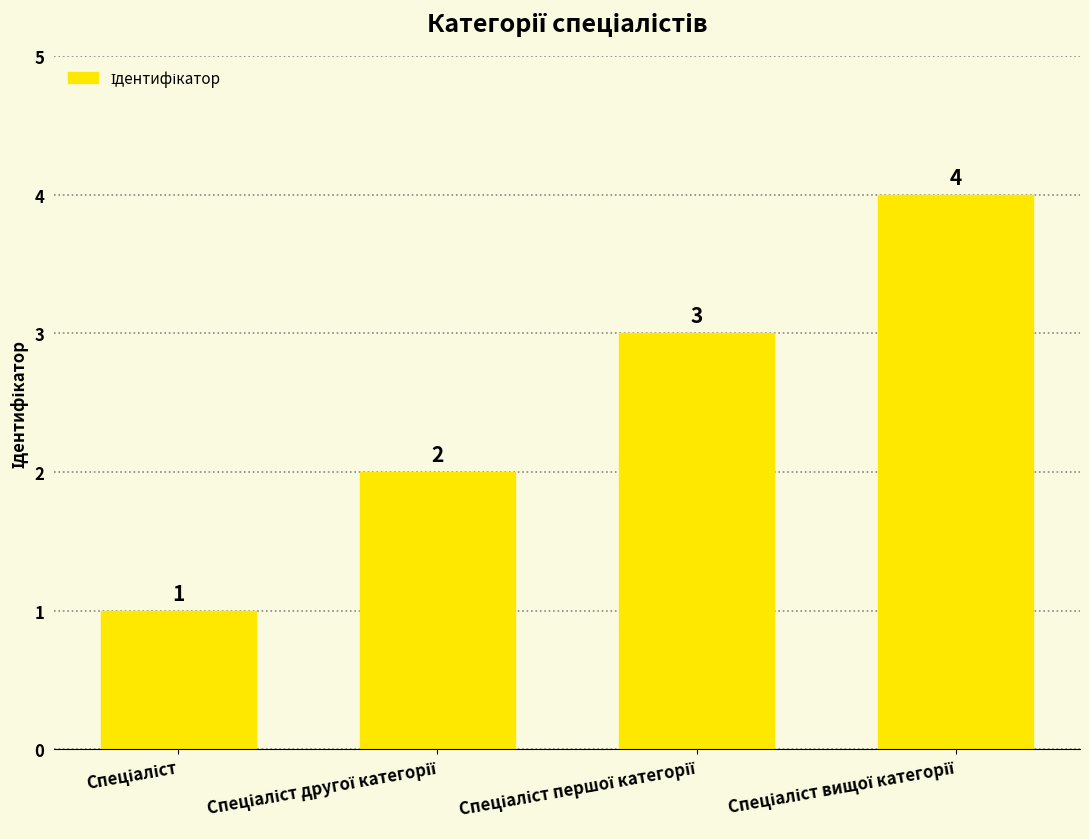

What is the value of the 3rd bar from the left?

3